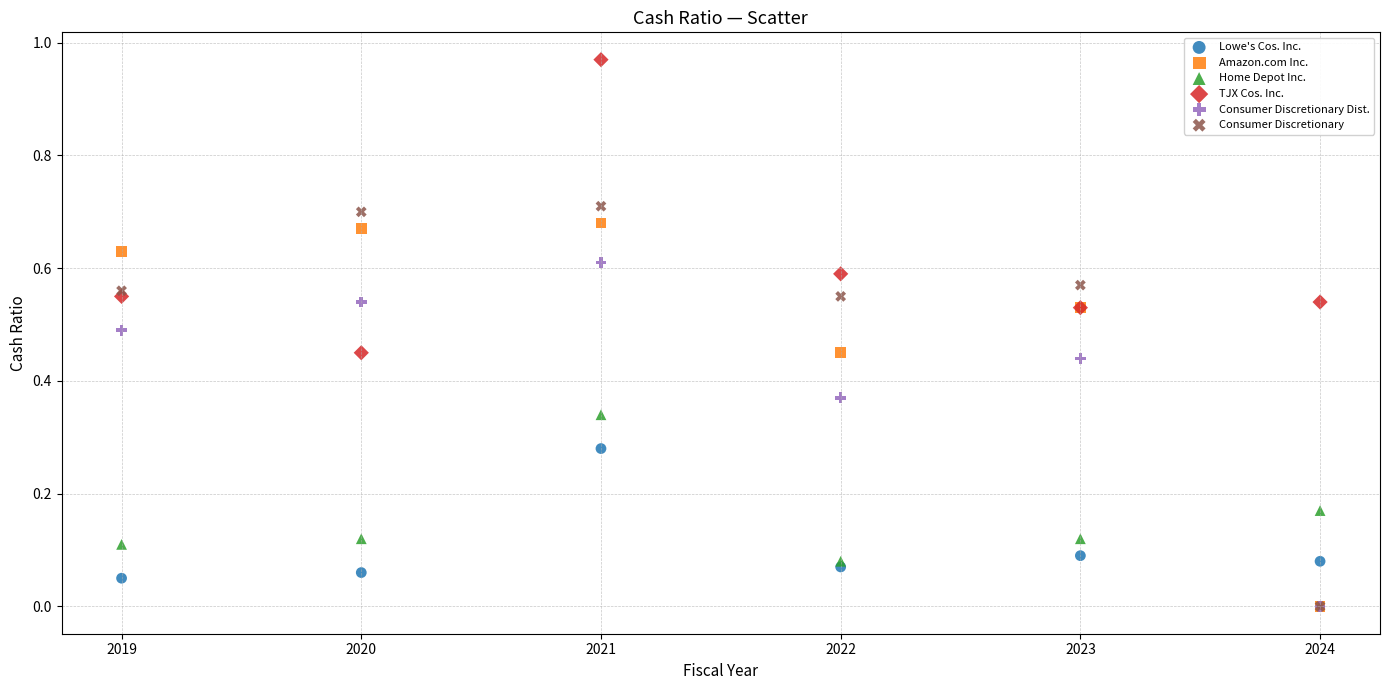

Which series has the widest spread of Y values?

Consumer Discretionary